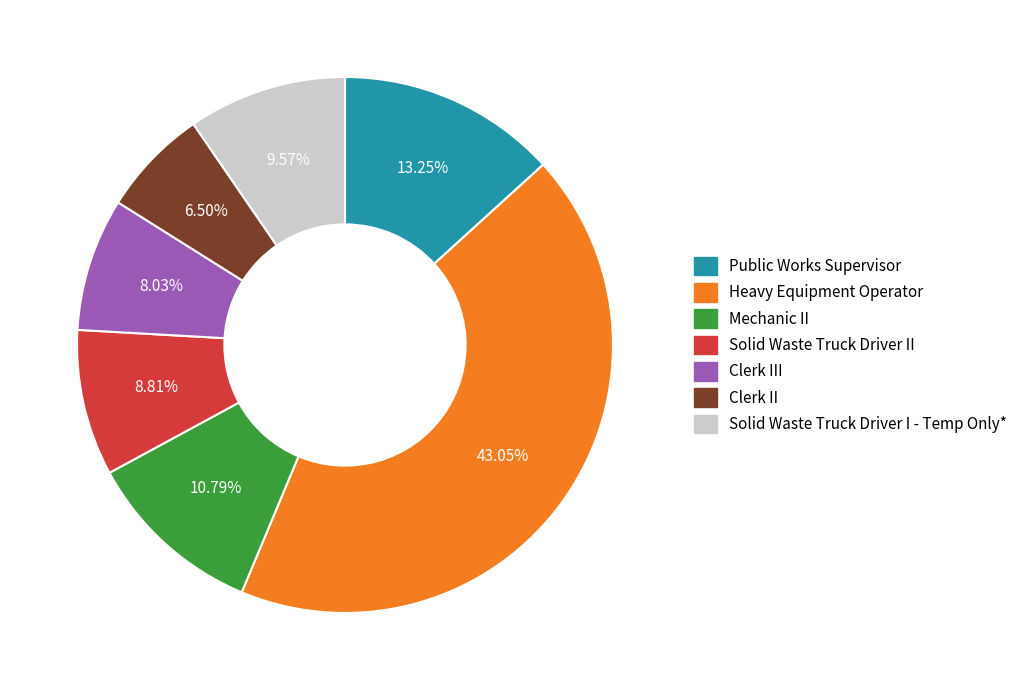

To the nearest percent, what is the difference between the largest and smallest slice percentages?

37%